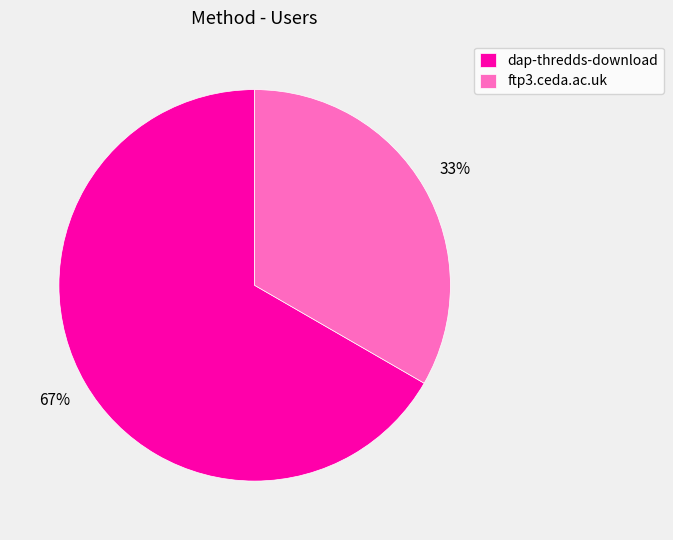

What is the ratio of the value at dap-thredds-download to the value at ftp3.ceda.ac.uk?

2.0